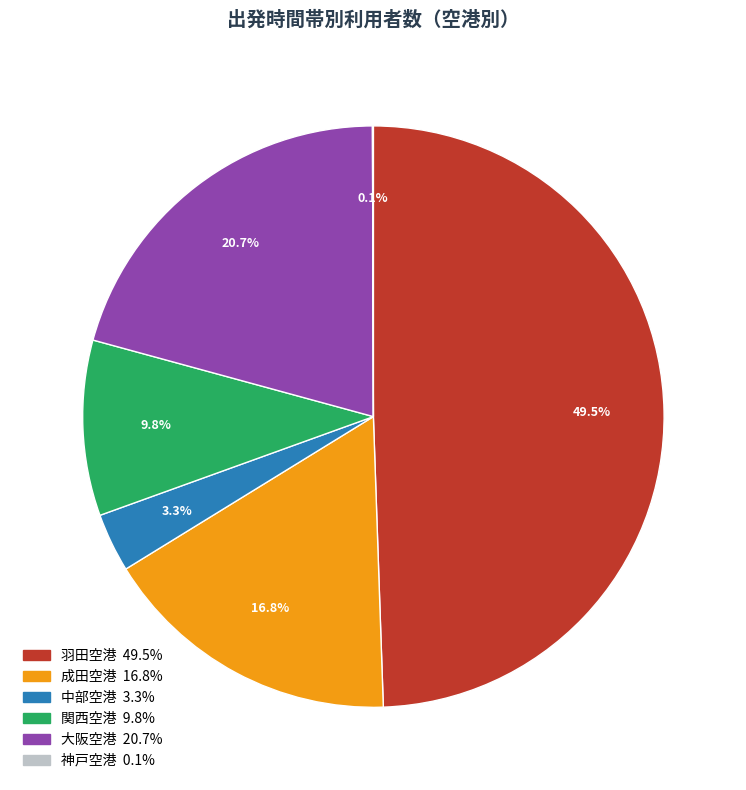

Which has a higher value, 関西空港 or 中部空港?

関西空港